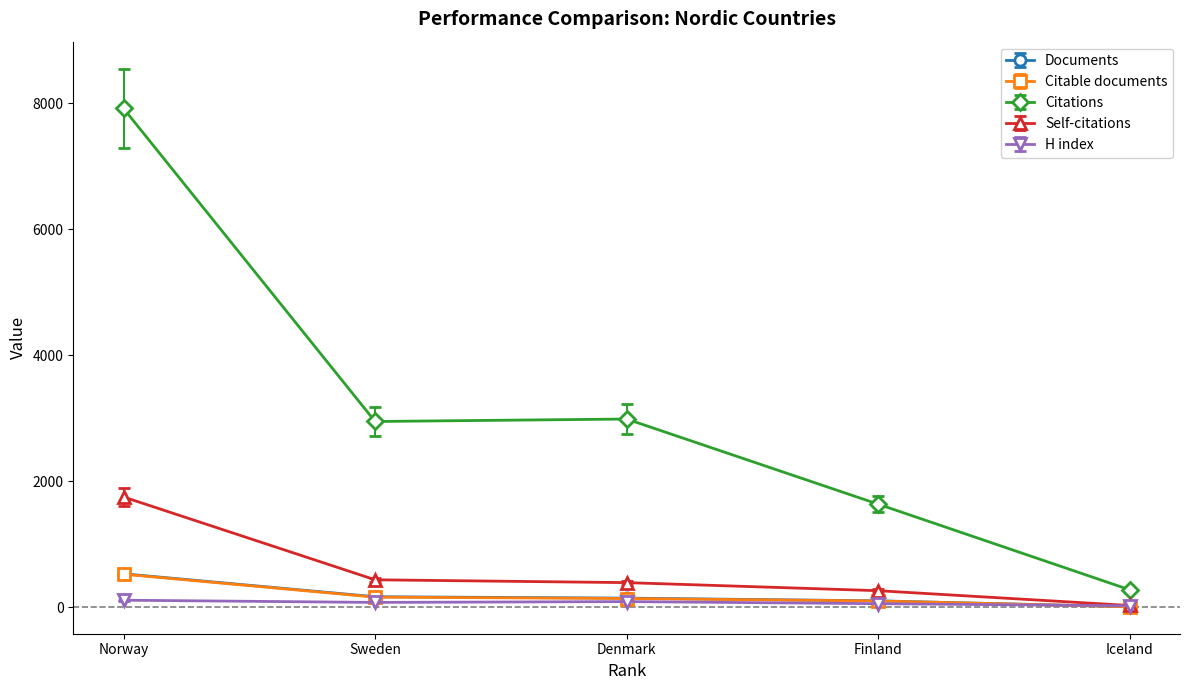

At which category is the sum across all series the highest?

Norway